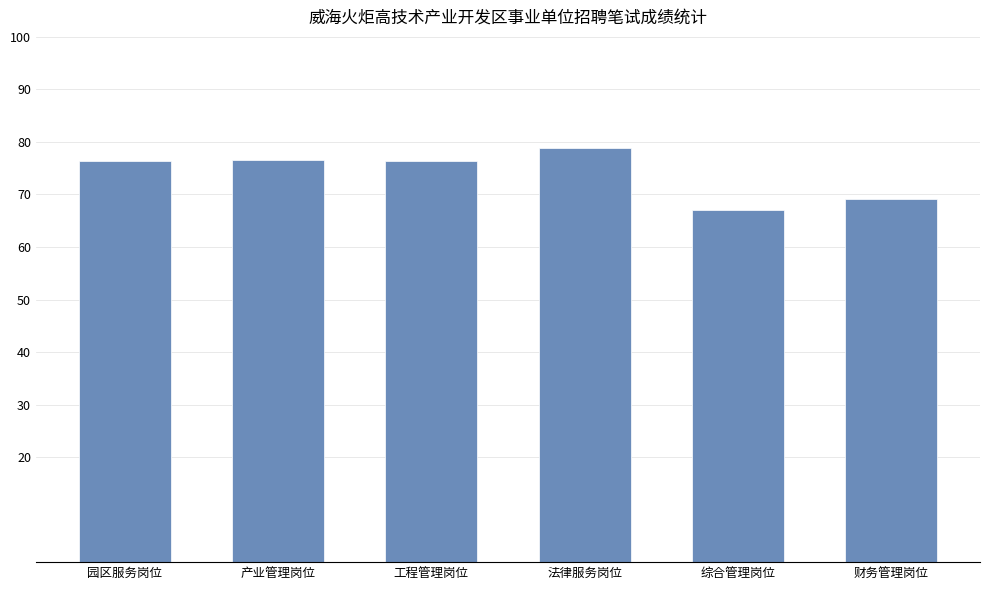

At which category does the chart reach its peak across all series?

法律服务岗位